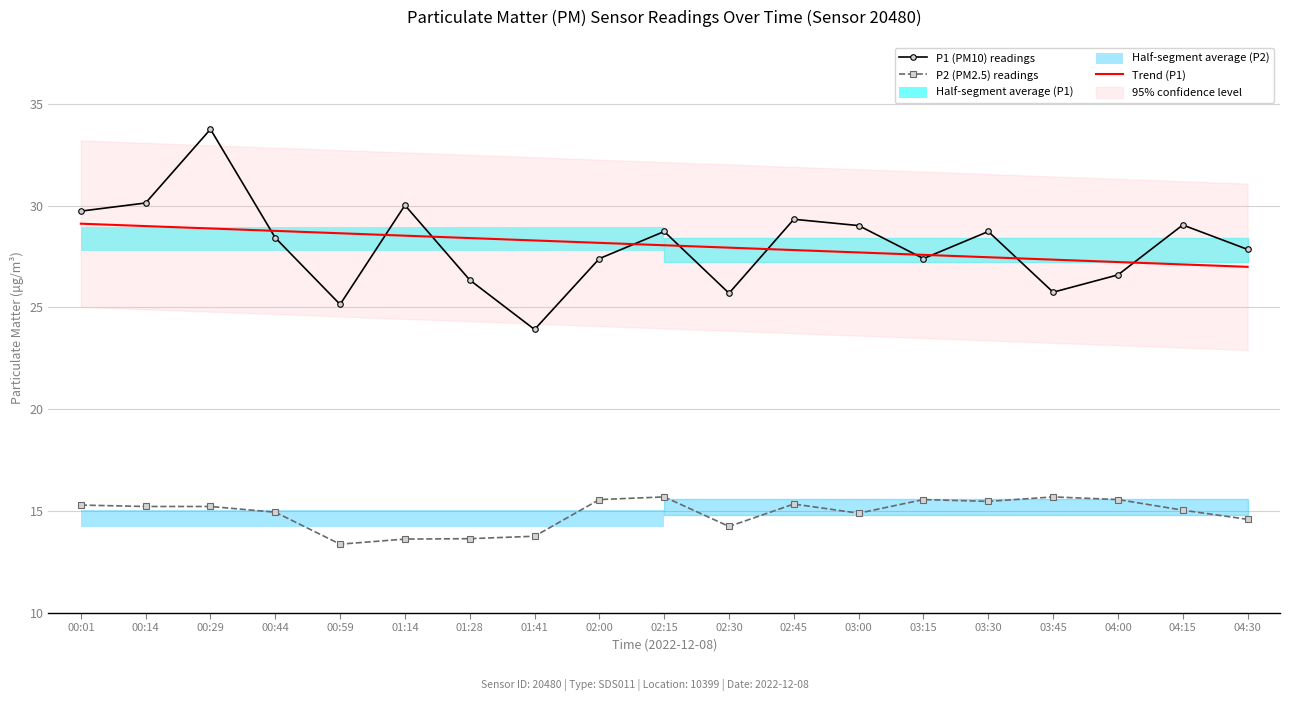

What is the label of the 11th point from the right?

02:00